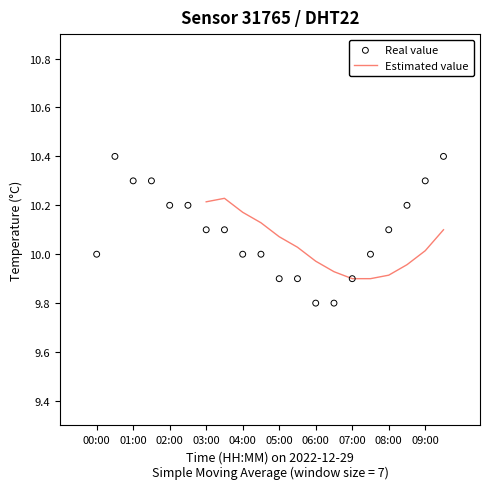

Which has a higher value, 07:30 or 08:30?

08:30